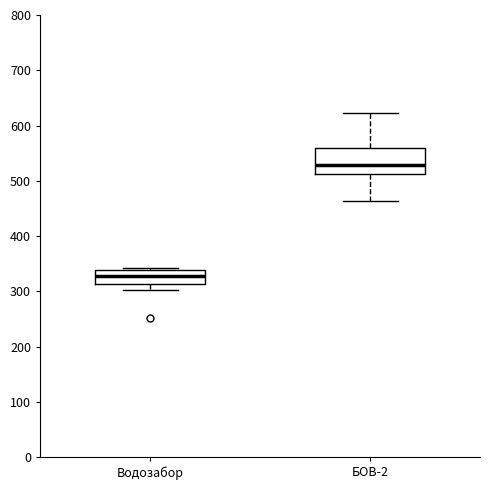

Where is the lower edge of the box for БОВ-2 on the y-axis? The values are not printed on the chart, so give them approximately, as read against the axis.

510